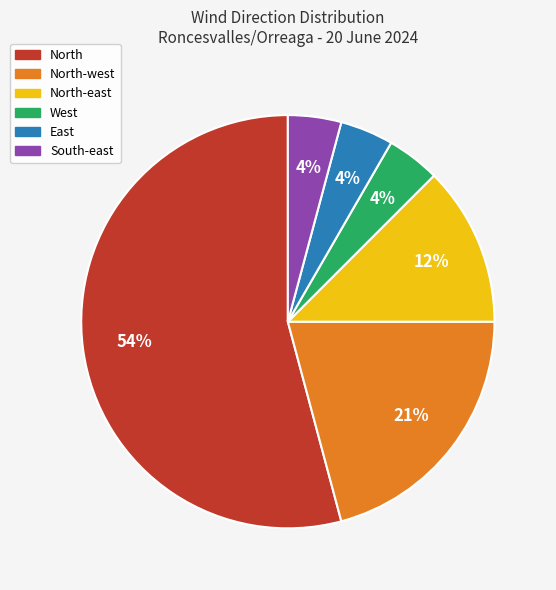

To the nearest percent, what is the average slice percentage?

17%